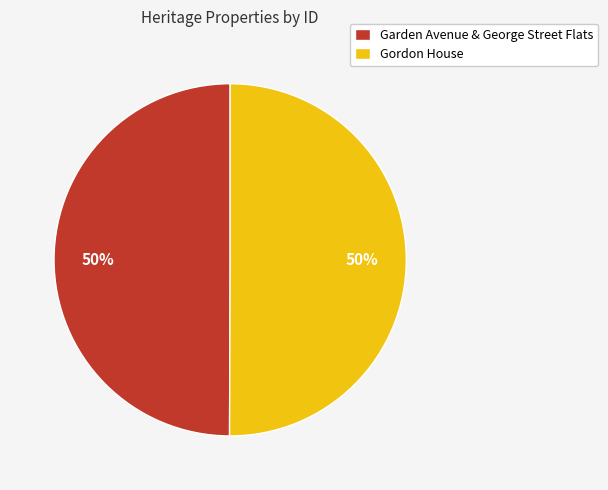

Is the sum of Garden Avenue & George Street Flats and Gordon House greater than half?

Yes